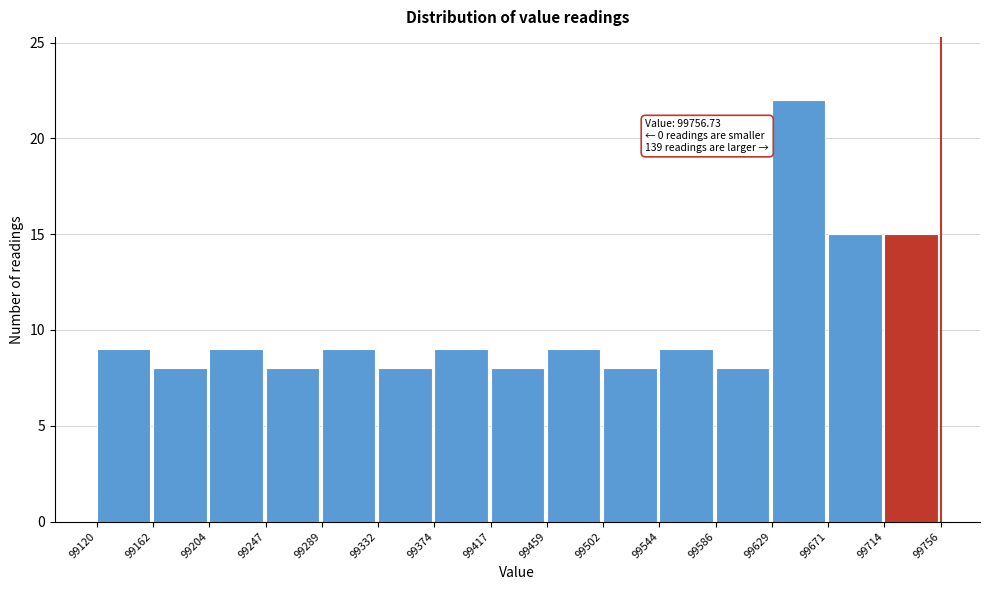

Which range on the x-axis has the tallest bar?

99629 to 99671